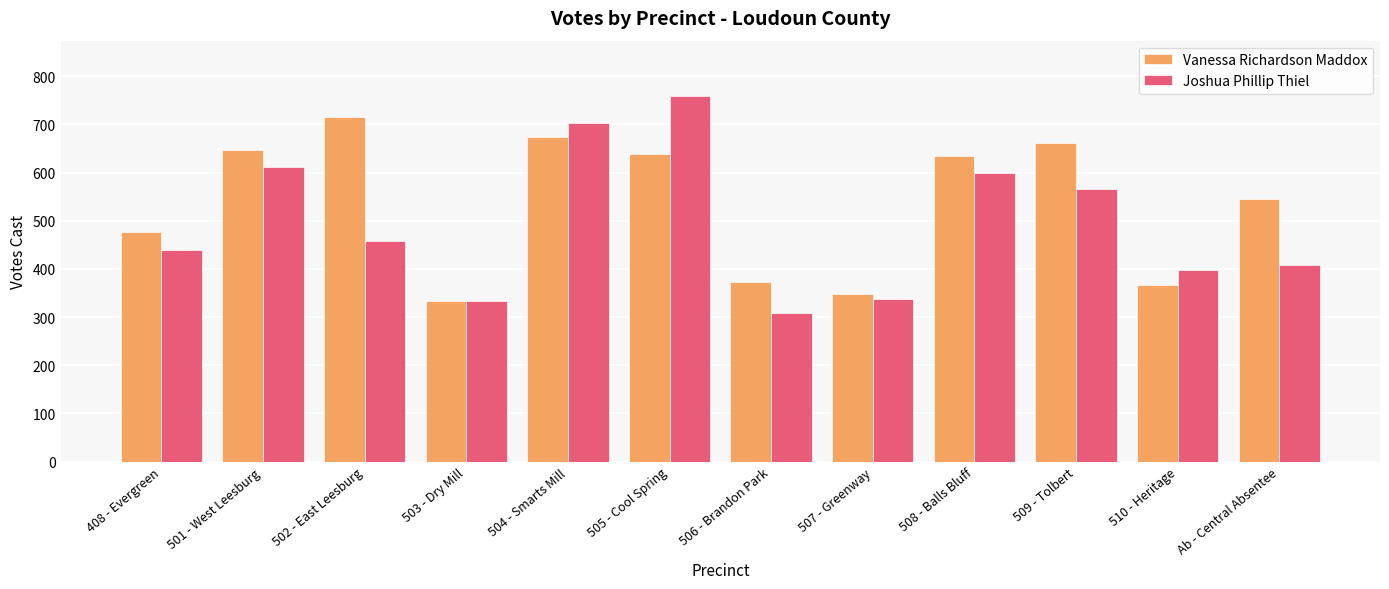

Read the Vanessa Richardson Maddox value at 508 - Balls Bluff, to the nearest 10.

640